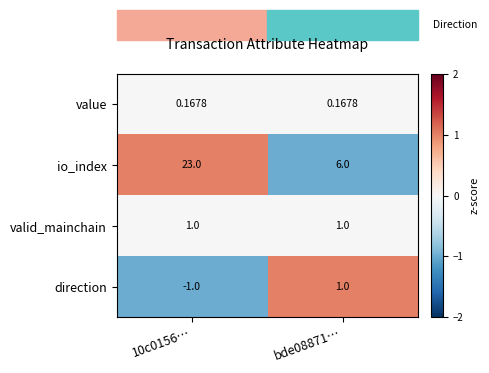

Which series has the largest total across all categories?

io_index